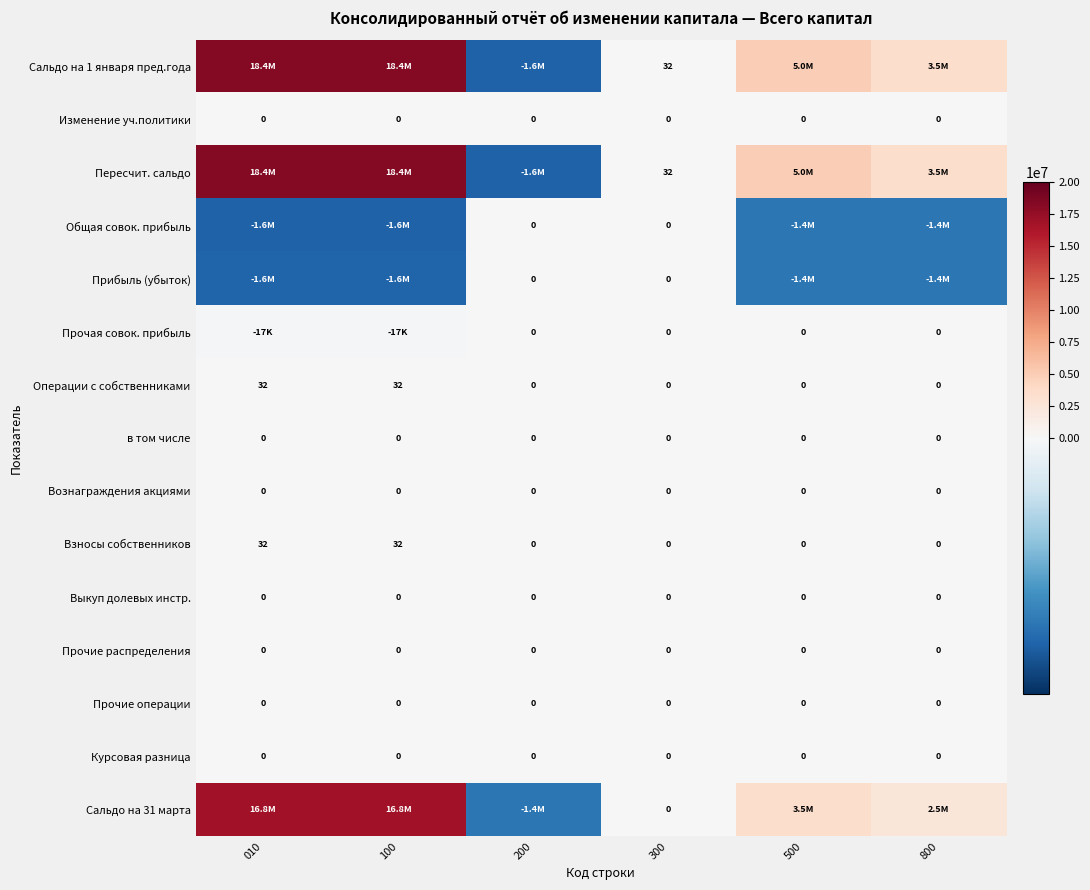

Is it true that Изменение уч.политики equals 0 at 100?

True